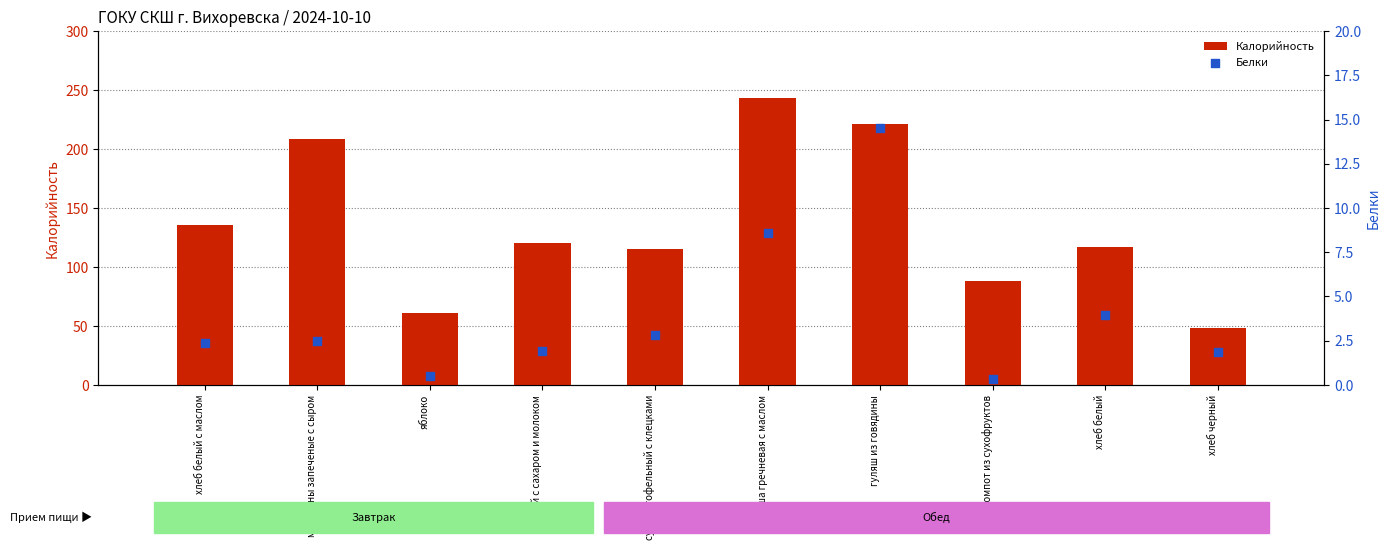

What is the total value across all series at макароны запеченые с сыром?

211.5